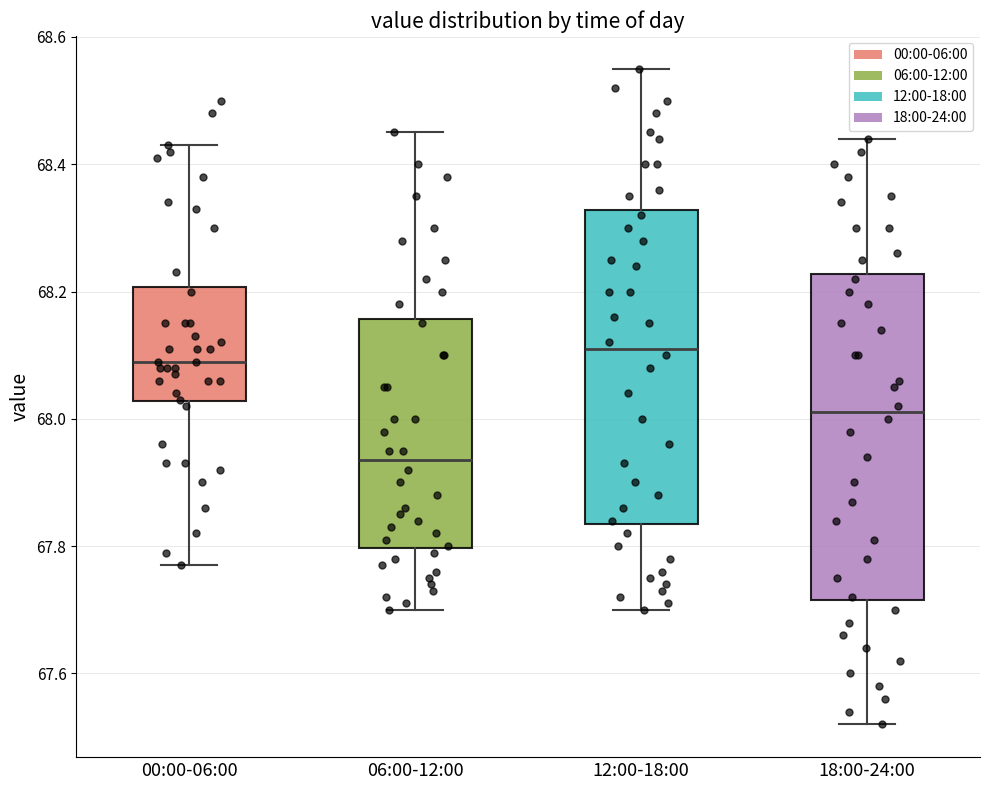

Reading left to right, read every box against the y-axis: the position of its median line, the range the box covers, and the ends of its whiskers. The values are not printed on the chart, so give them approximately, as read against the axis.

00:00-06:00: median 68.10, box 68.02 to 68.20, whiskers 67.78 to 68.44
06:00-12:00: median 67.94, box 67.80 to 68.16, whiskers 67.70 to 68.46
12:00-18:00: median 68.12, box 67.84 to 68.32, whiskers 67.70 to 68.56
18:00-24:00: median 68.02, box 67.72 to 68.22, whiskers 67.52 to 68.44